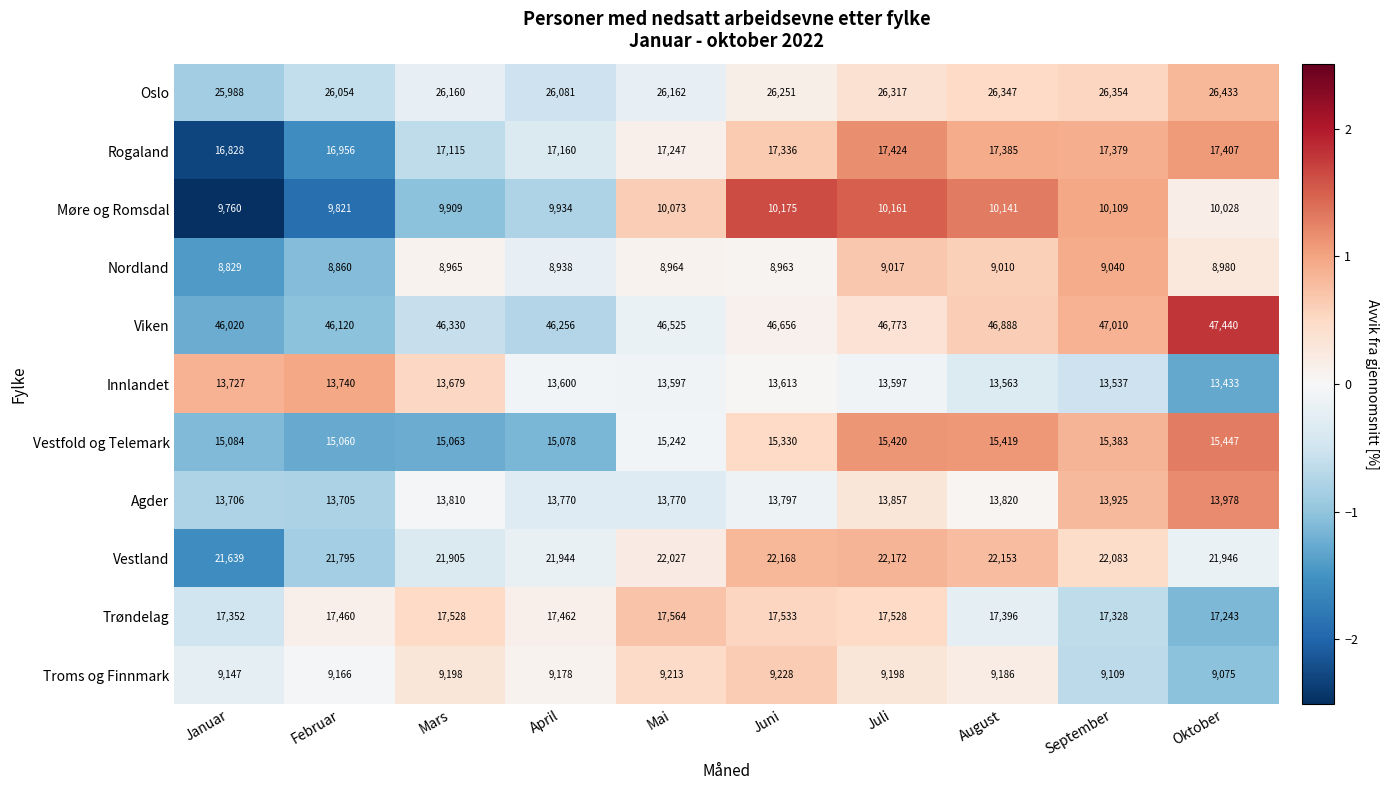

What is the difference between the second highest and second lowest values in the Trøndelag series?

205